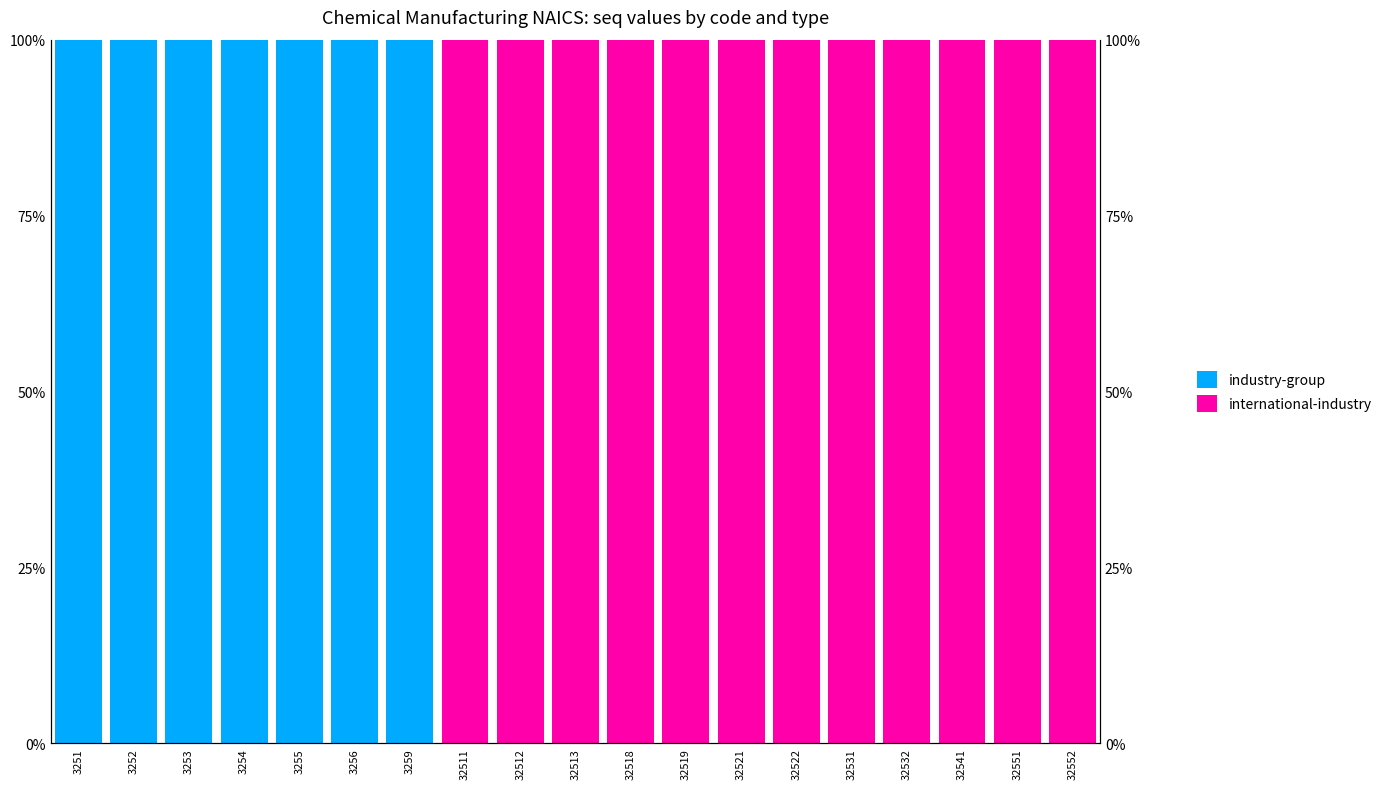

Is the value of international-industry at 32519 greater than the value of industry-group at 3255?

No